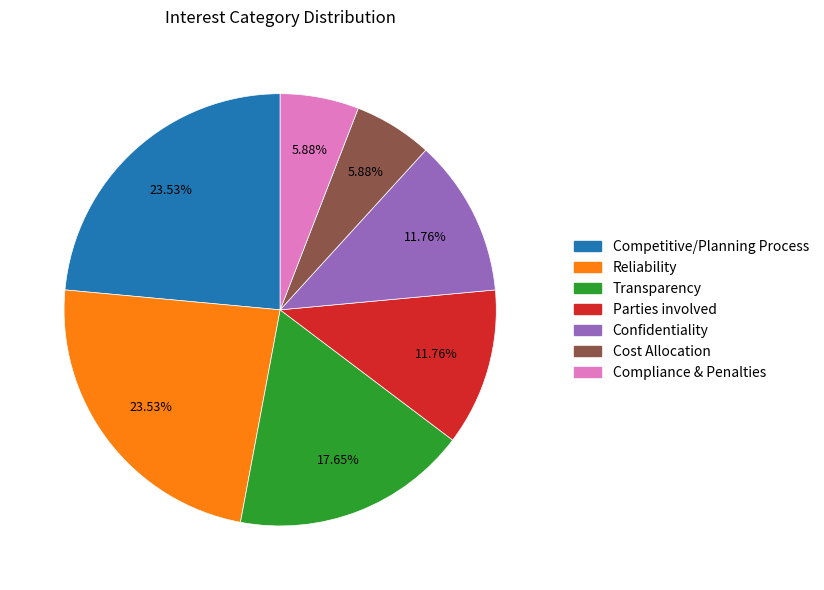

Is it true that Compliance & Penalties is 6% of the pie?

True